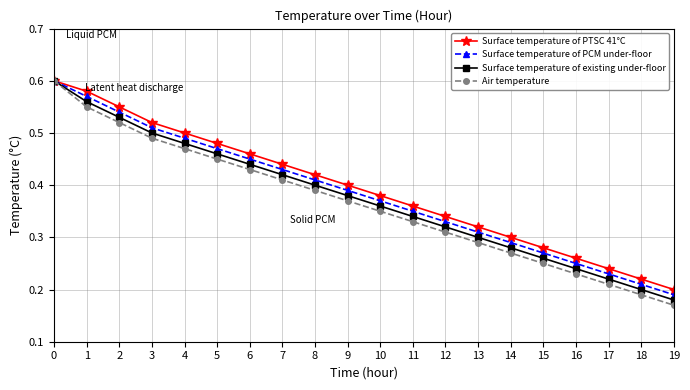

Which label corresponds to the smallest value in the chart?

19